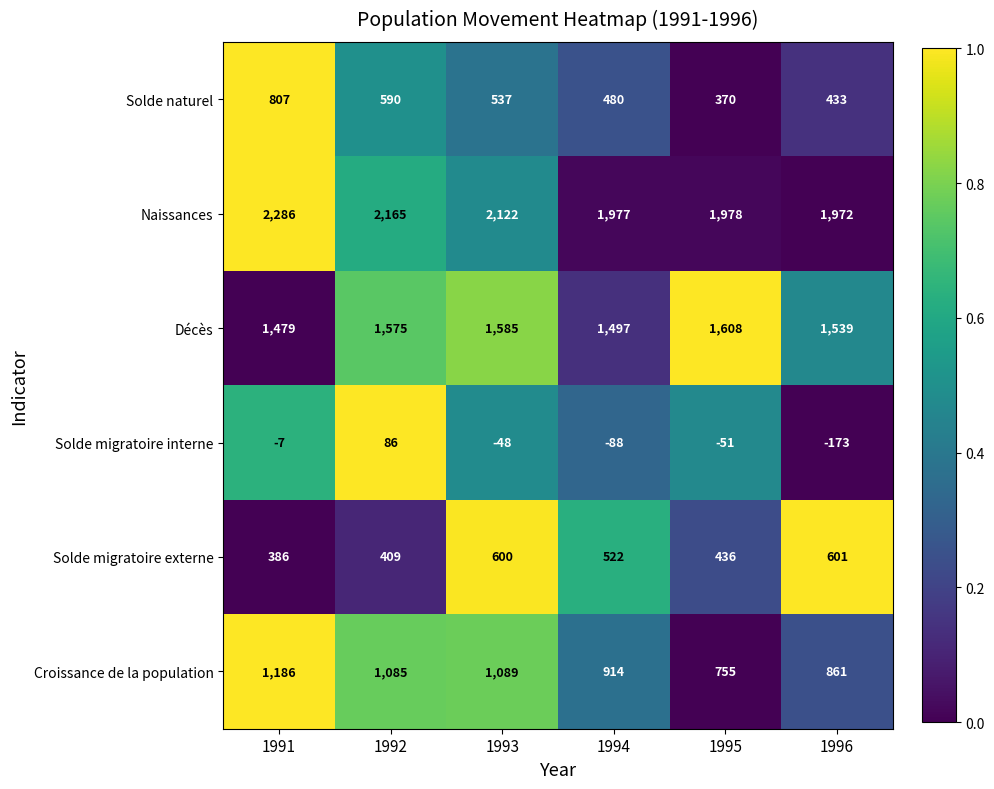

At how many categories does at least one series exceed 335?

6